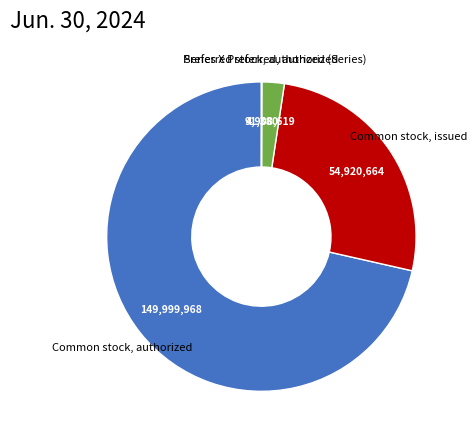

What is the largest slice in the pie chart?

Common stock, authorized